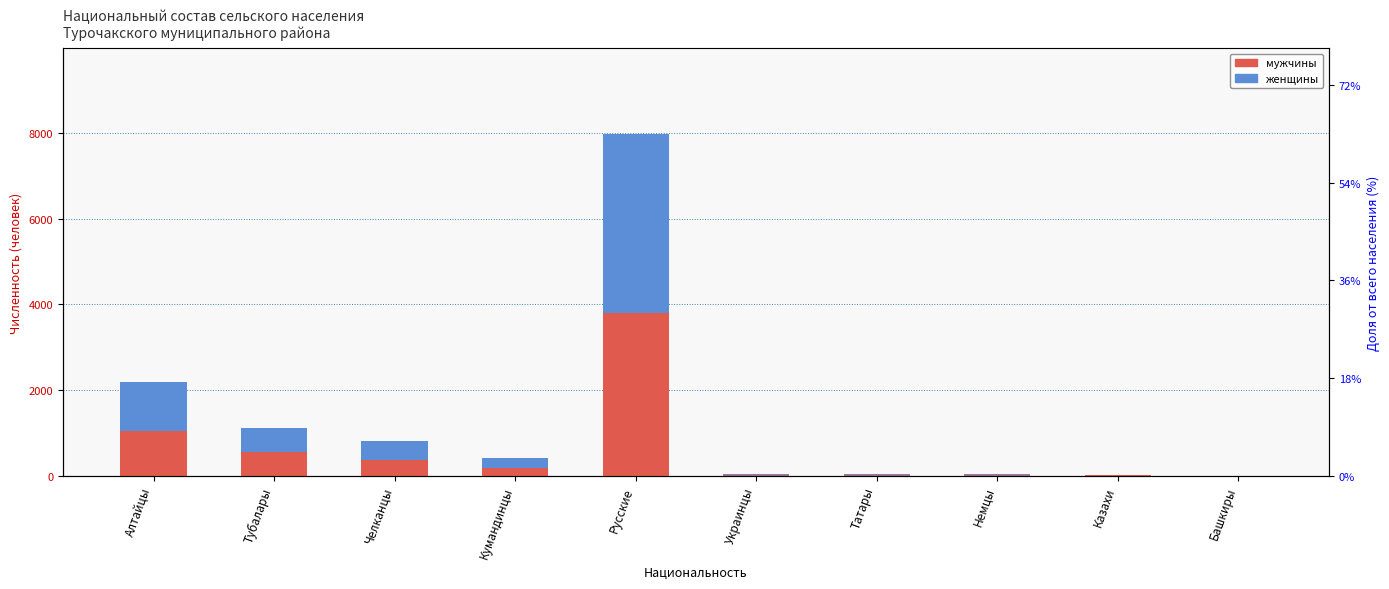

Is the value of мужчины at Немцы greater than the value of женщины at Немцы?

No